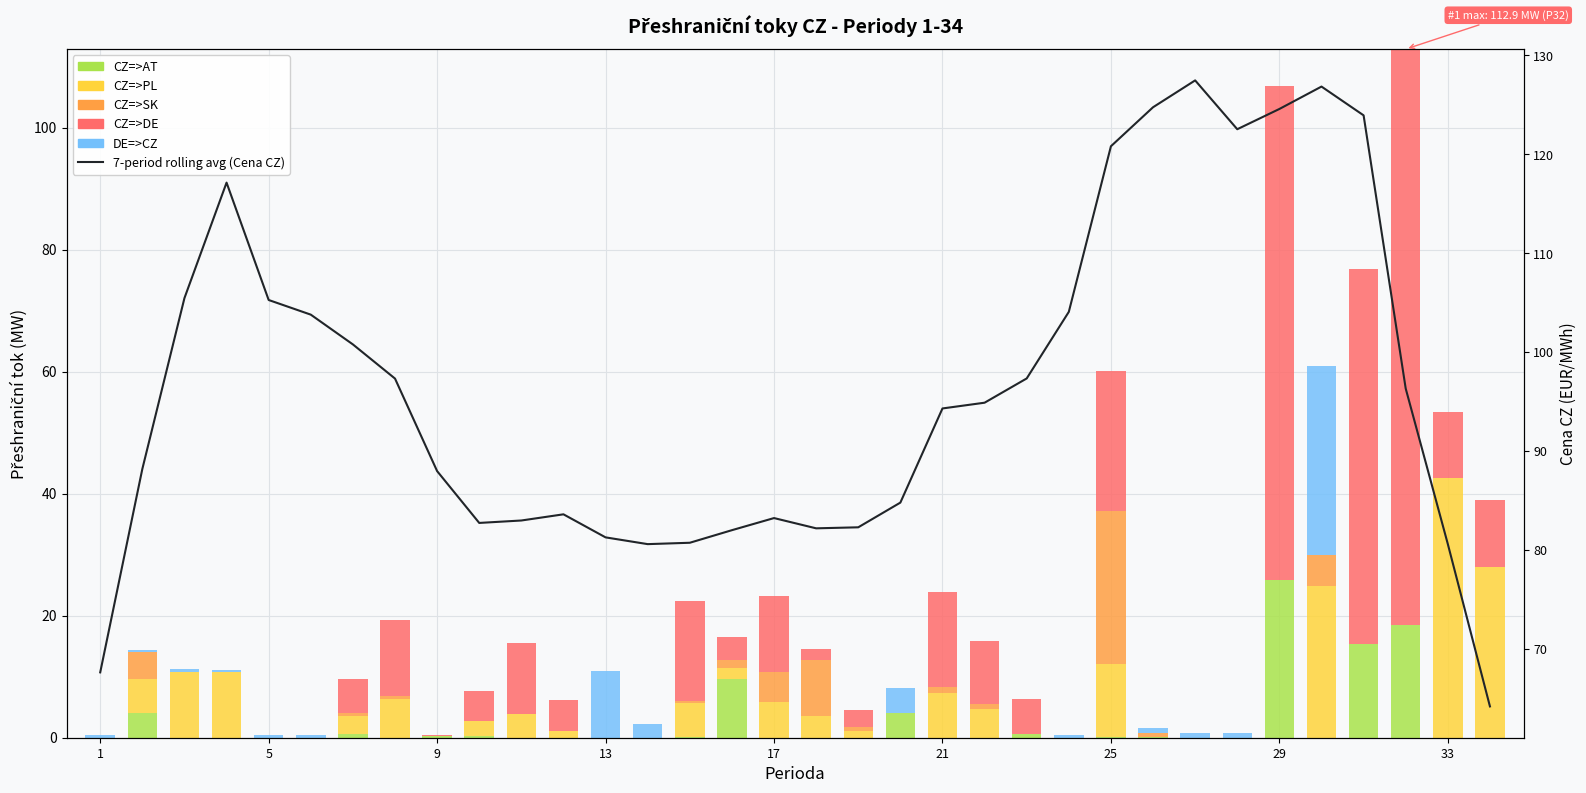

What is the total value across all series at 22?

103.7